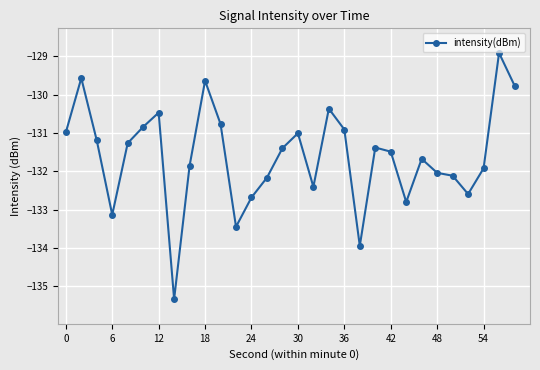

What is the greatest value displayed?

-128.9